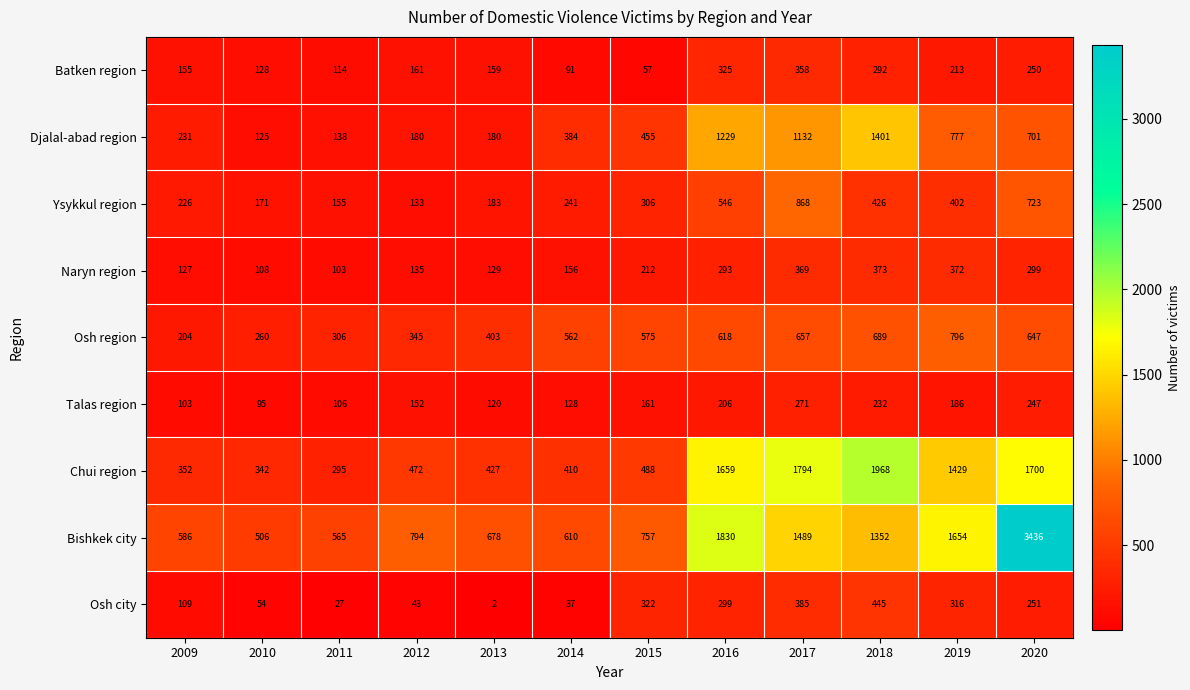

What is the spread (max minus min) of values at 2015?

700